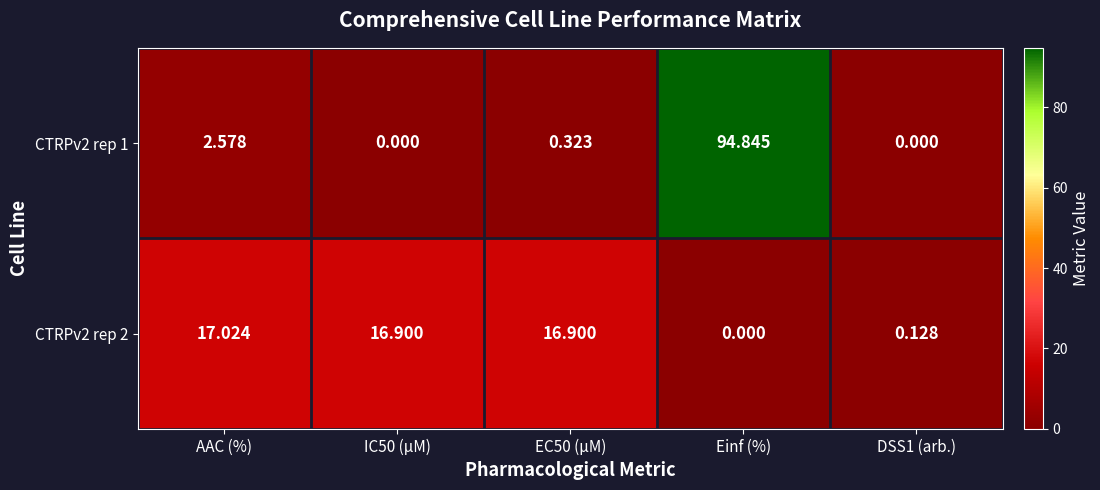

Where does the CTRPv2 rep 2 series first go above 16?

AAC (%)